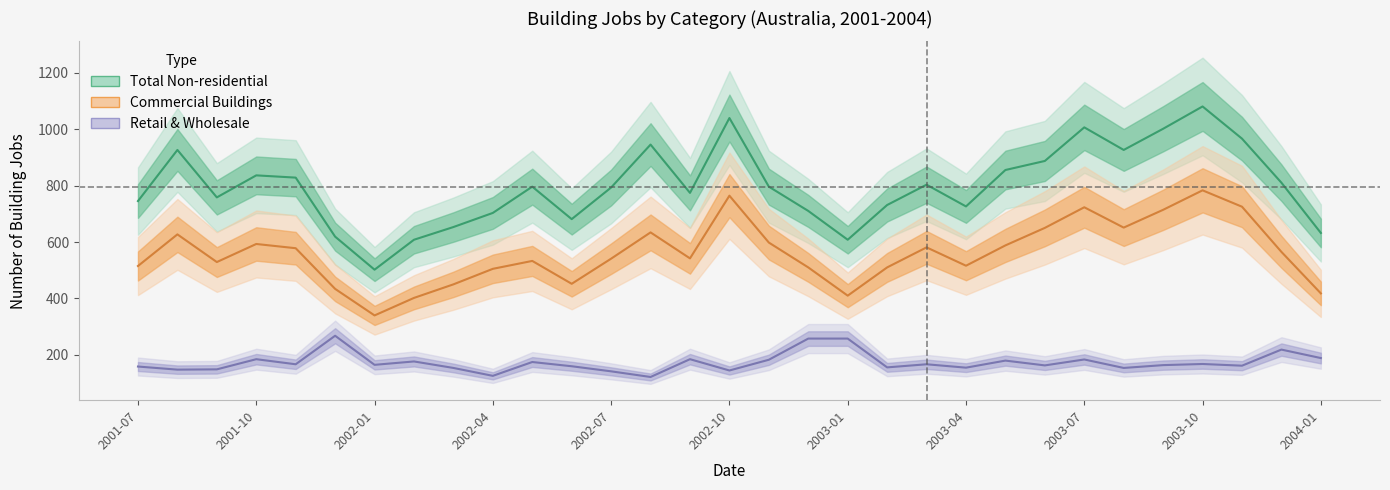

How many interior local valleys does the Total Non-residential series have?

7